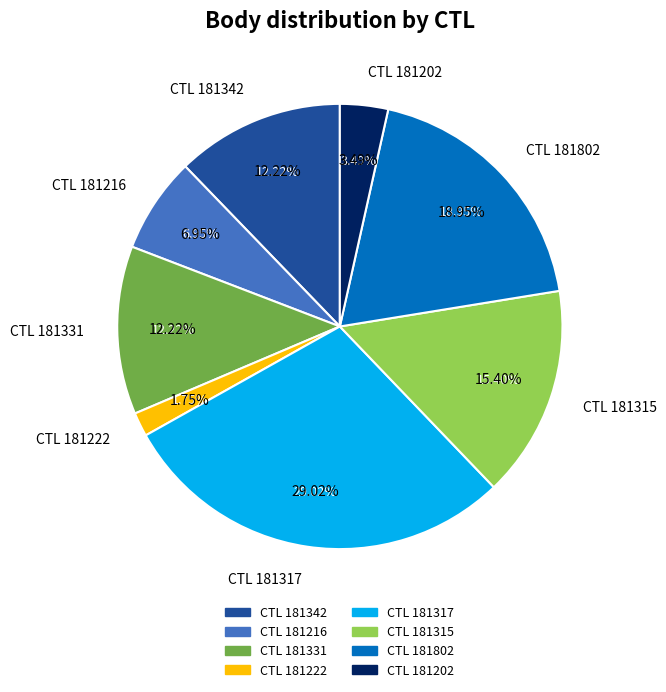

To the nearest percent, what is the combined percentage of 181202 and 181317?

33%